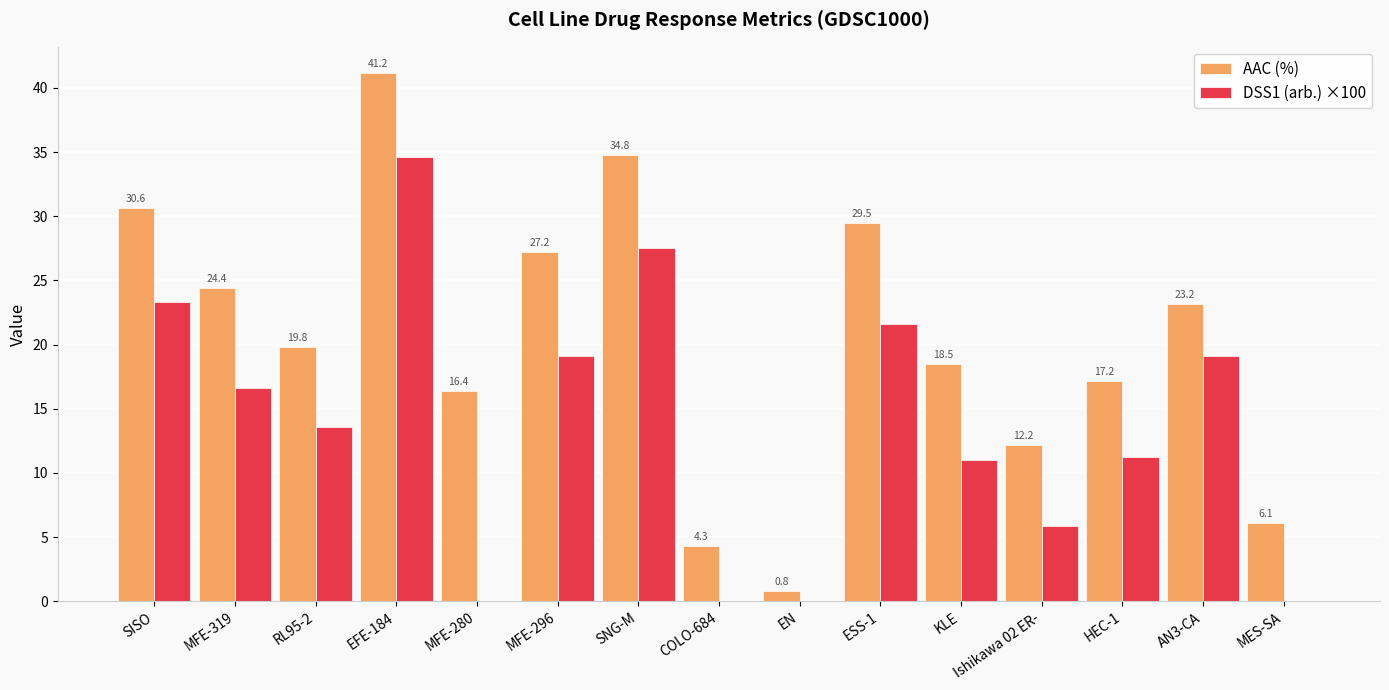

How many values in the DSS1 (arb.) ×100 series exceed 13?

8